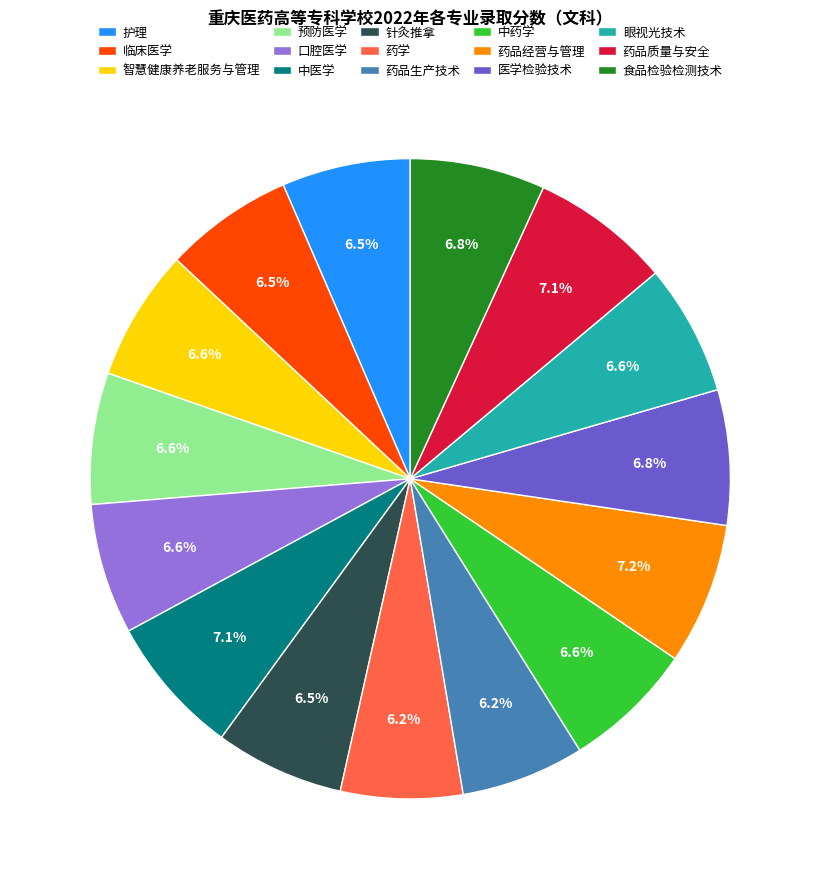

Combined, what portion of the pie is 药学 and 药品生产技术?

12.4%